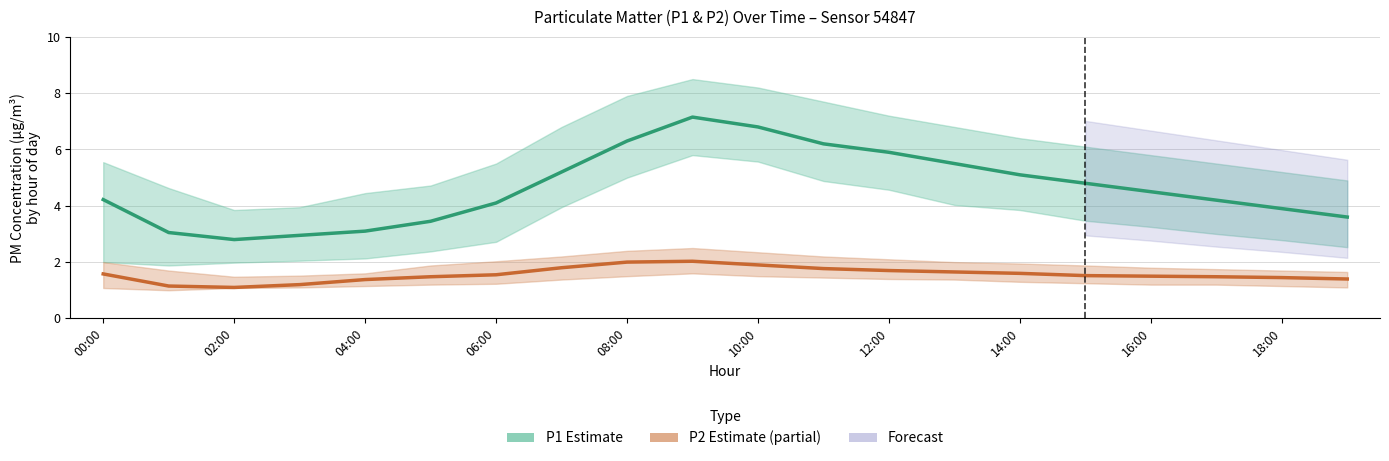

What is the smallest value displayed?

1.1